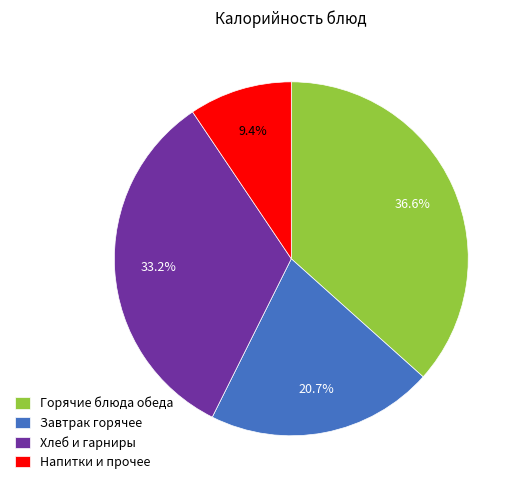

Which slice is the largest?

Горячие блюда обеда